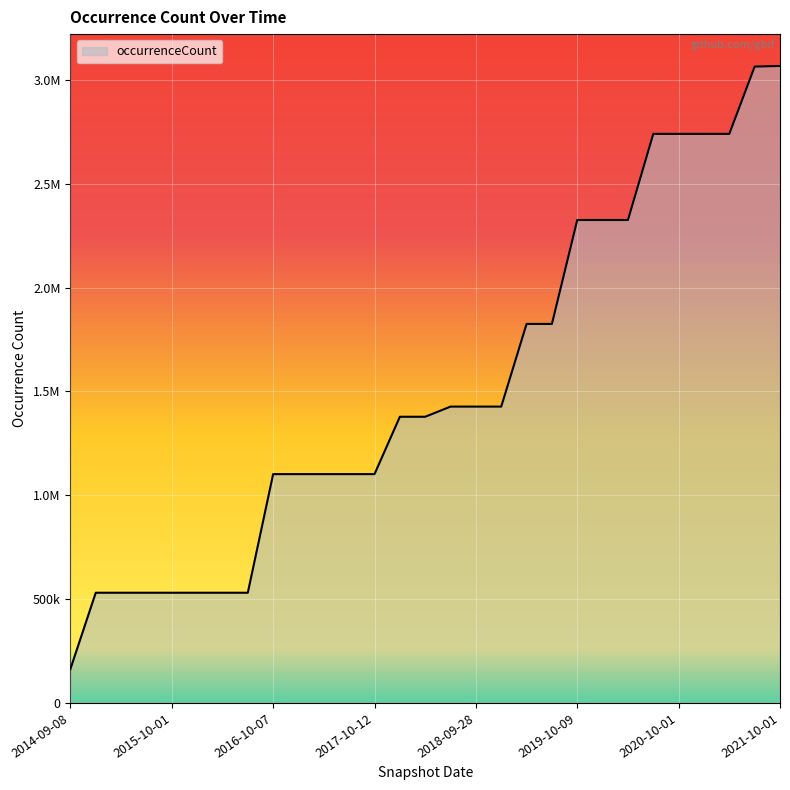

Does the chart have visible grid lines?

Yes